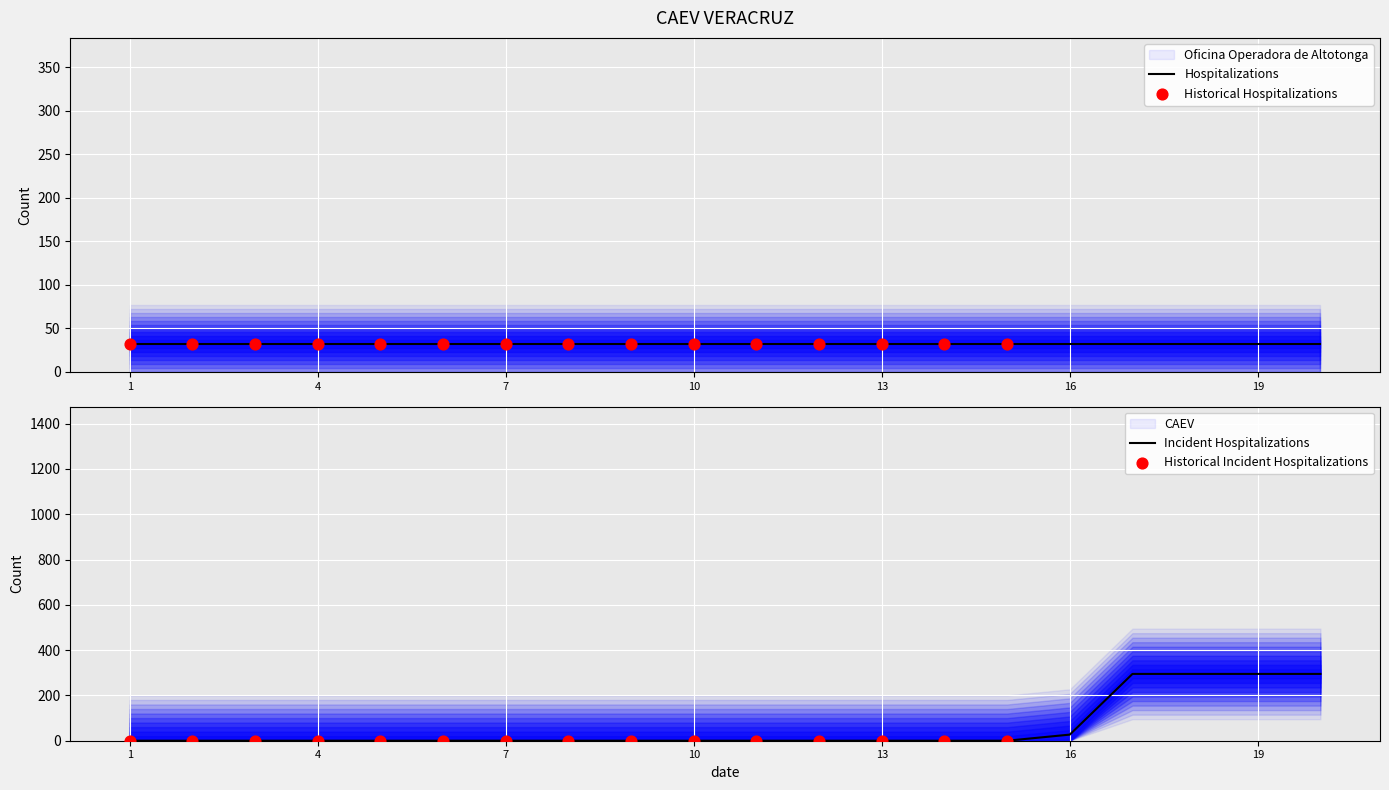

Which has a higher value, 16 or 10?

16